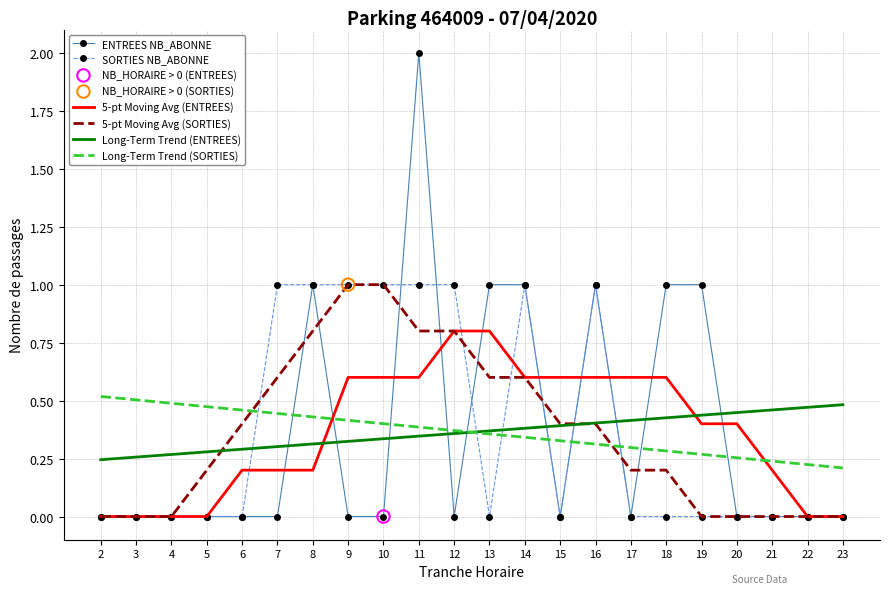

Is the value of Long-Term Trend (SORTIES) at 20 greater than the value of Long-Term Trend (ENTREES) at 20?

No